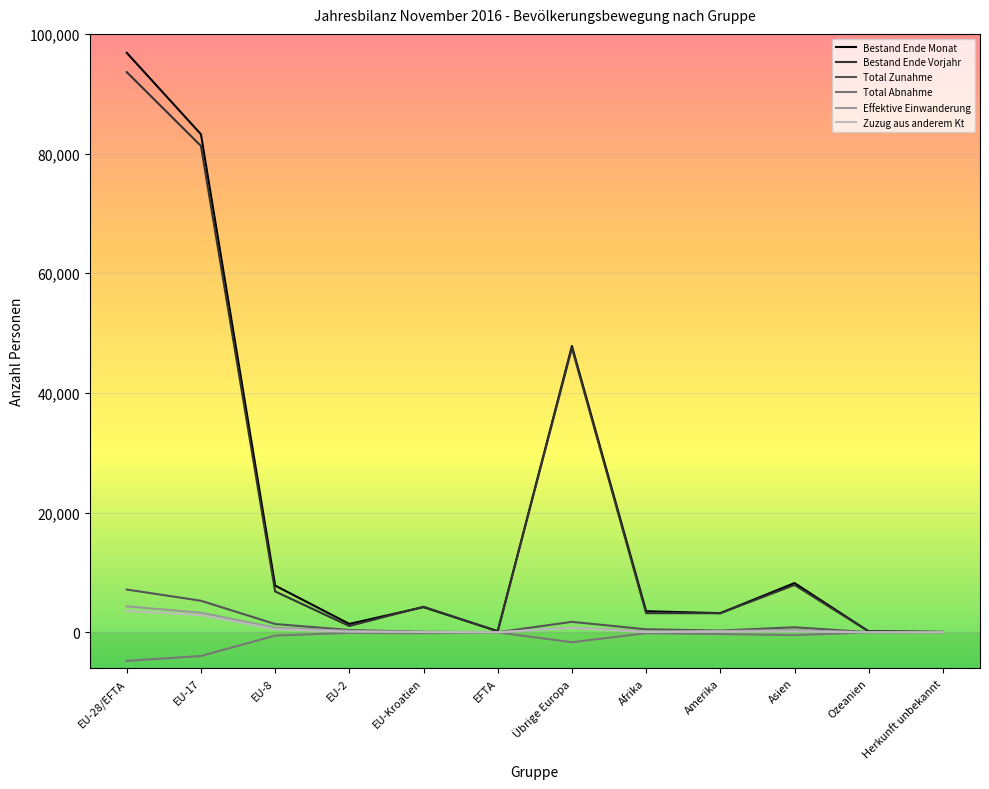

Which series has the largest range (max minus min)?

Bestand Ende Monat